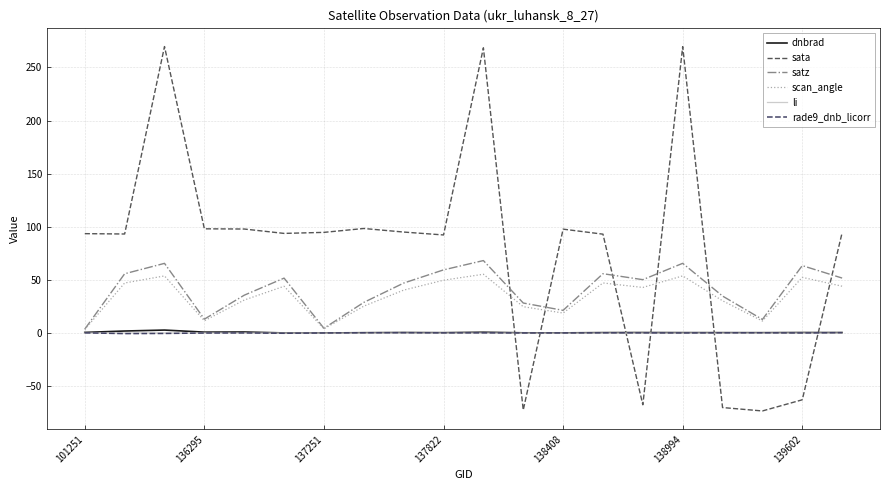

Is this an area chart (filled region under the line)?

No